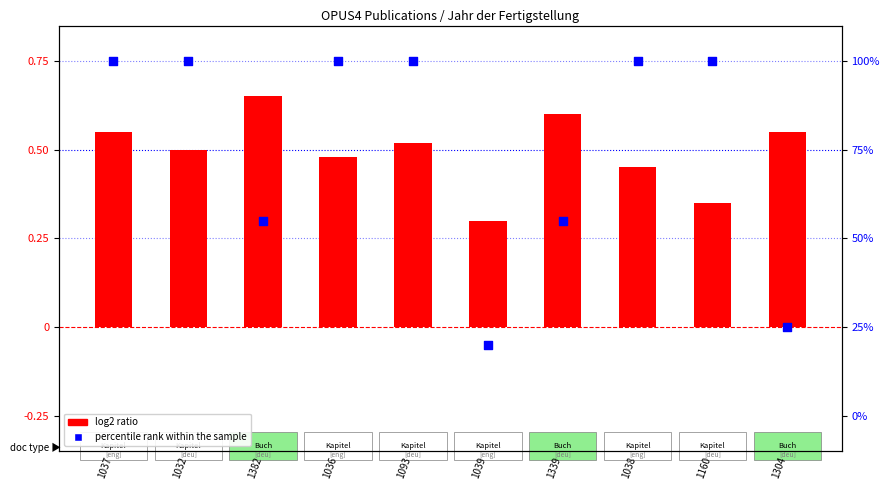

Which series has the largest total across all categories?

percentile rank within the sample